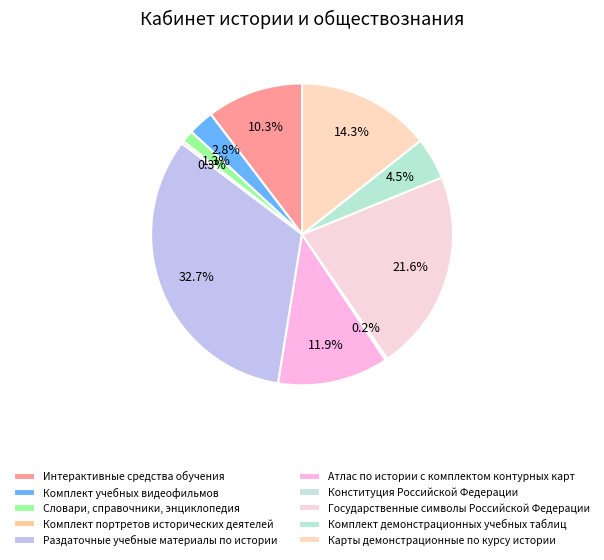

Is Раздаточные учебные материалы по истории the majority of the pie?

No